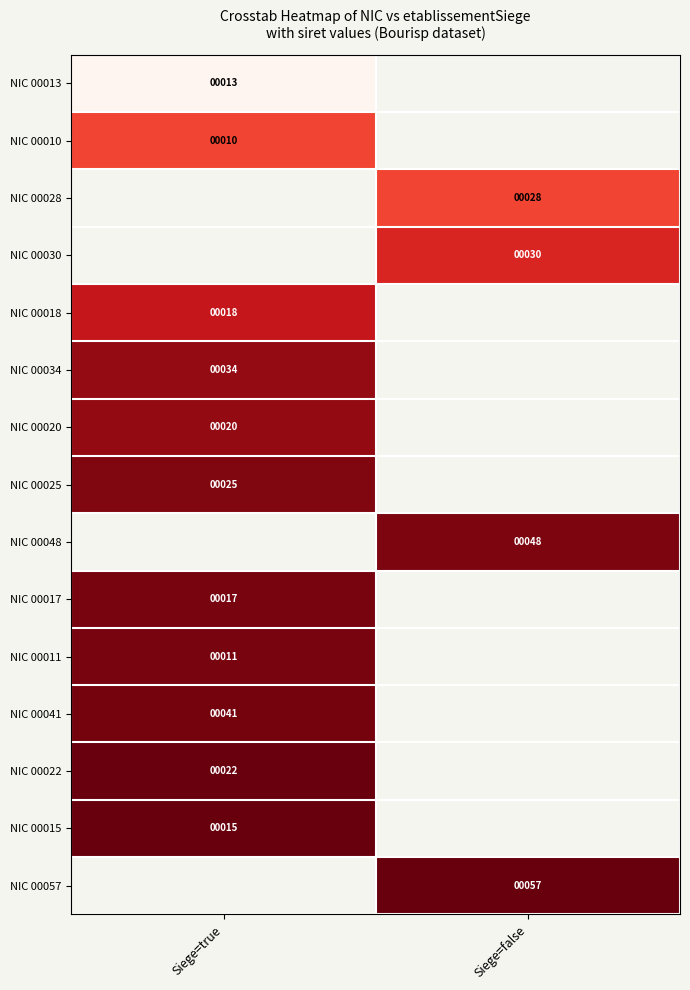

At how many categories does at least one series exceed 31868780069446?

2